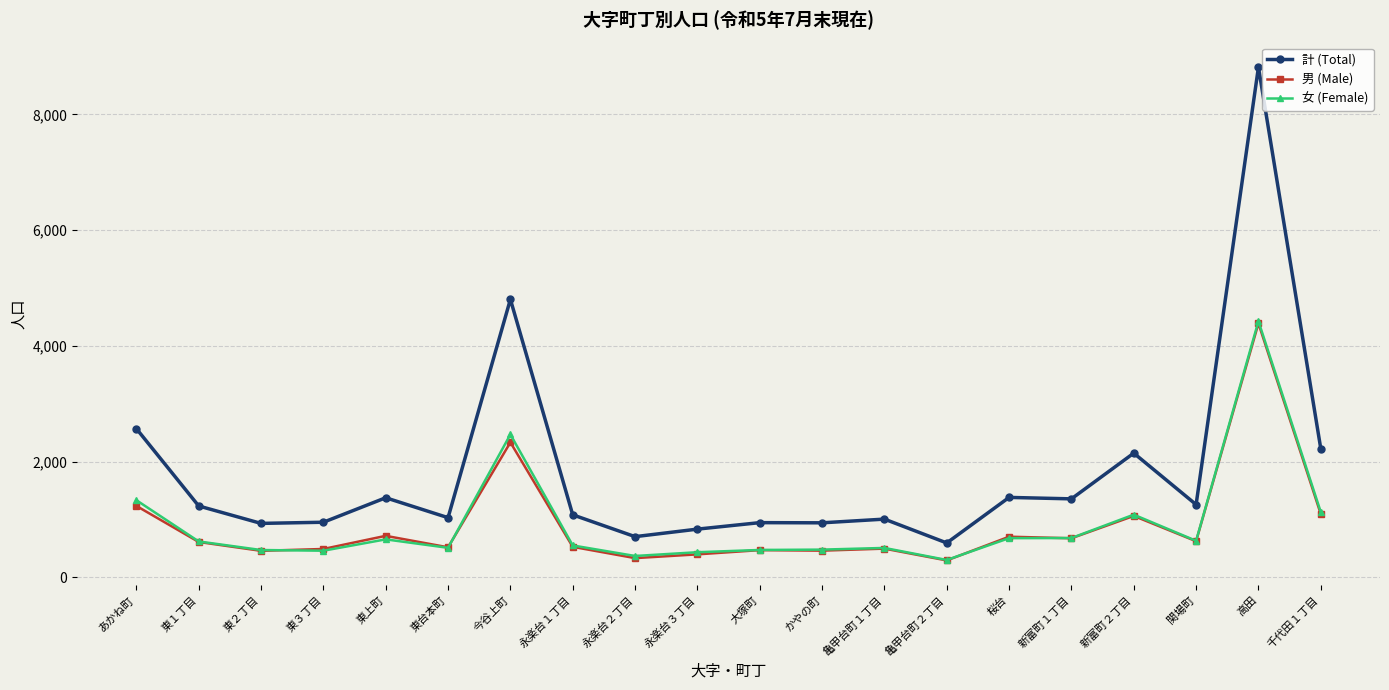

Which category has the lowest value in the 計 (Total) series?

亀甲台町２丁目